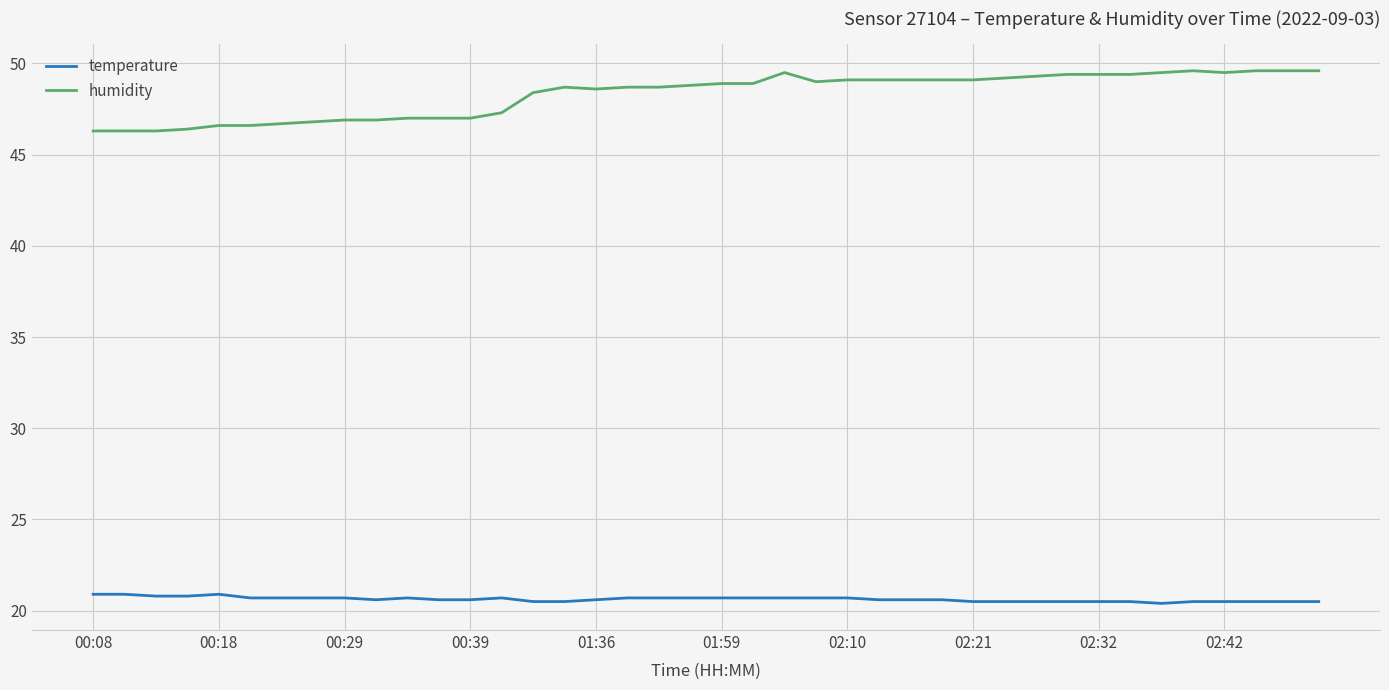

How many lines are shown in the chart?

2